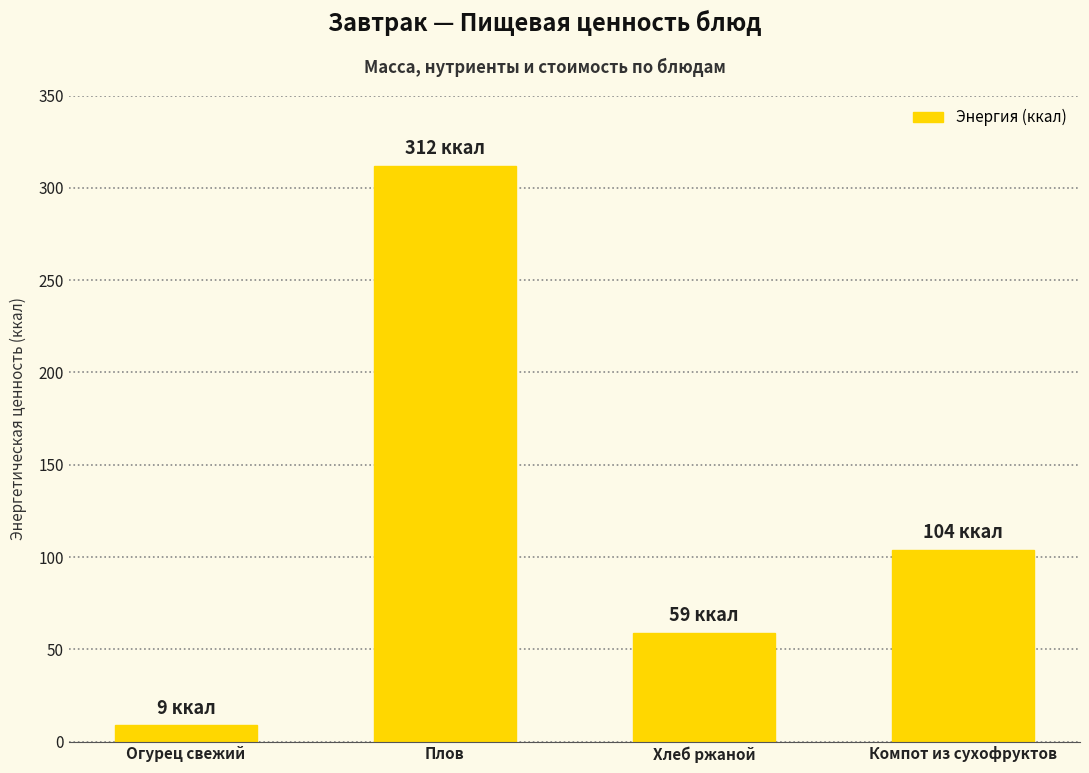

What is the change in value from Плов to Компот из сухофруктов?

-208